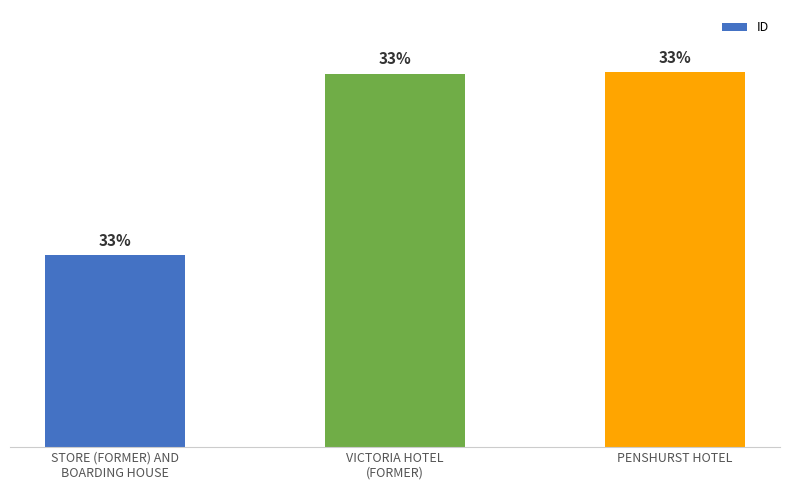

Which label corresponds to the largest value in the chart?

PENSHURST HOTEL